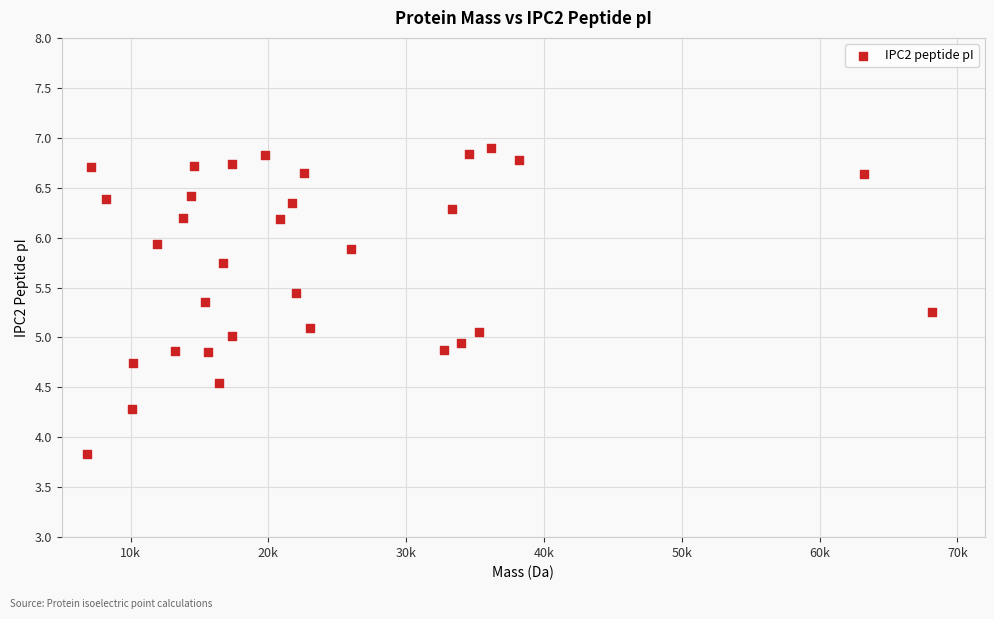

What is the range of X values (max minus min)?

61272.0